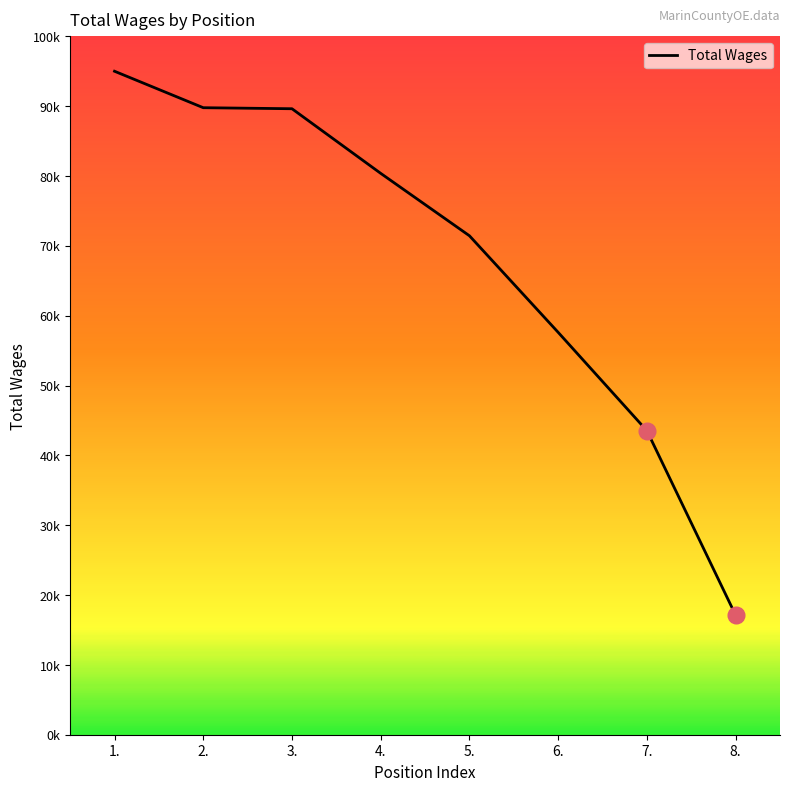

Does the chart have visible grid lines?

No